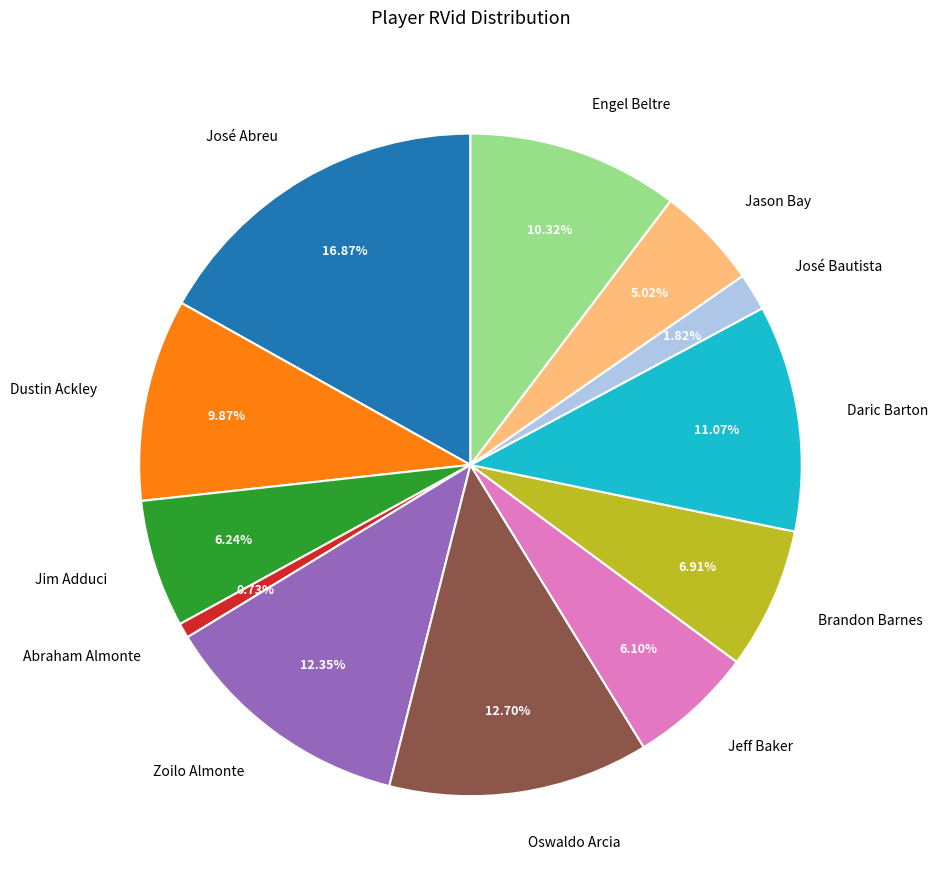

Is there any slice that represents more than half of the pie?

No